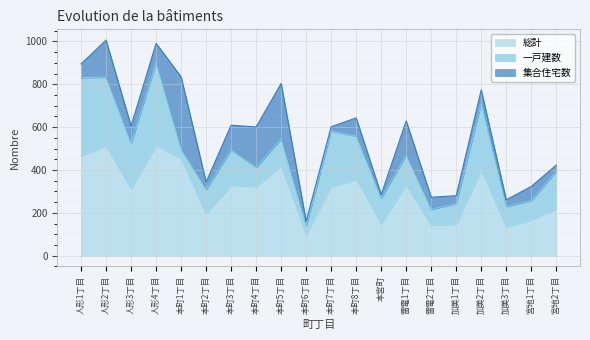

What is the difference between the highest and lowest values at 宮地2丁目?

189